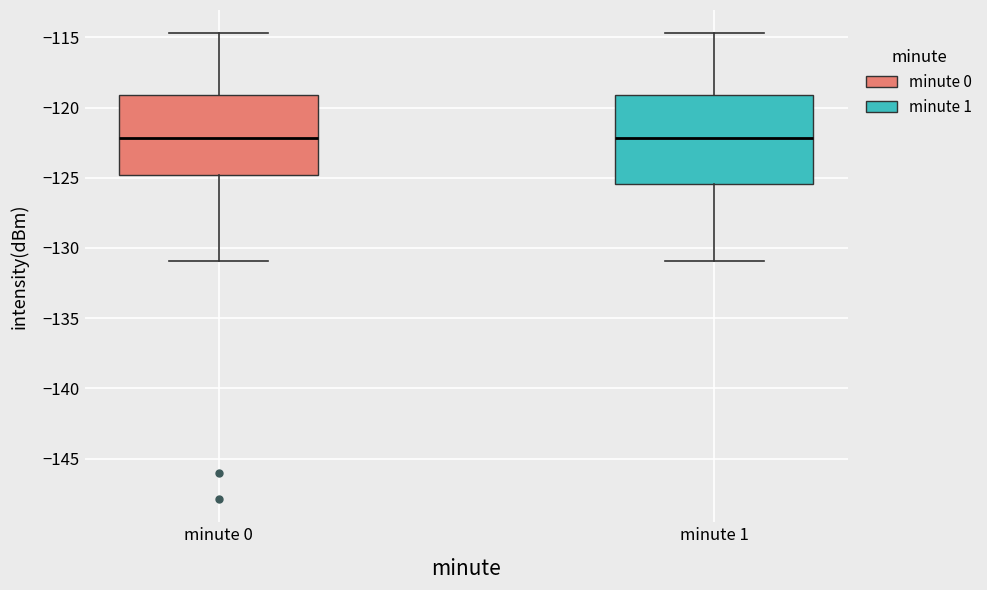

Reading left to right, transcribe this box plot: for each box, give where its median line is, the range the box spans, and where its two whiskers end, as read against the y-axis. The values are not printed on the chart, so give them approximately, as read against the axis.

minute 0: median -122.0, box -125.0 to -119.0, whiskers -131.0 to -114.5
minute 1: median -122.0, box -125.5 to -119.0, whiskers -131.0 to -114.5